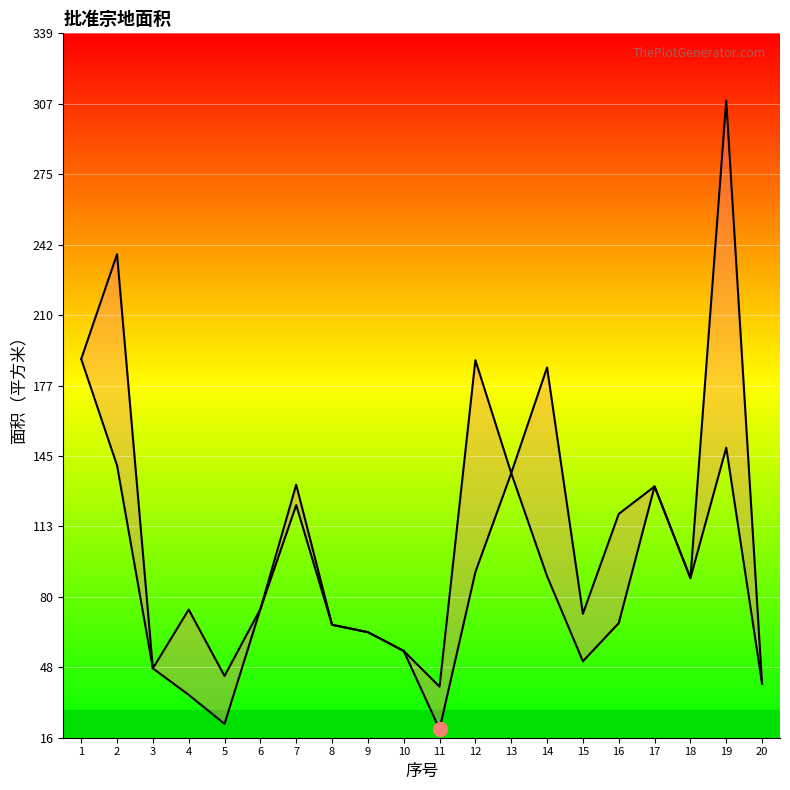

True or false: 批准宗地面积 has more than 1 points higher than both neighbors.

True